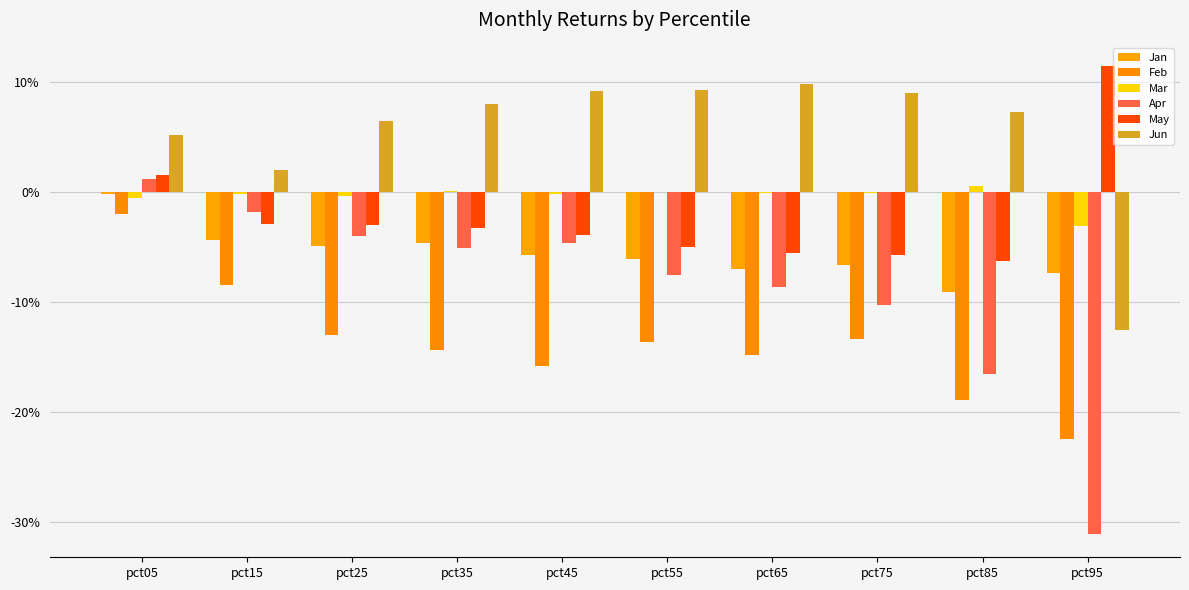

Reading left to right, transcribe all the data shown in this chart.

Jan: pct05=-0.0	pct15=-0.0	pct25=-0.0	pct35=-0.0	pct45=-0.1	pct55=-0.1	pct65=-0.1	pct75=-0.1	pct85=-0.1	pct95=-0.1
Feb: pct05=-0.0	pct15=-0.1	pct25=-0.1	pct35=-0.1	pct45=-0.2	pct55=-0.1	pct65=-0.1	pct75=-0.1	pct85=-0.2	pct95=-0.2
Mar: pct05=-0.0	pct15=-0.0	pct25=-0.0	pct35=0.0	pct45=-0.0	pct55=-0.0	pct65=-0.0	pct75=-0.0	pct85=0.0	pct95=-0.0
Apr: pct05=0.0	pct15=-0.0	pct25=-0.0	pct35=-0.1	pct45=-0.0	pct55=-0.1	pct65=-0.1	pct75=-0.1	pct85=-0.2	pct95=-0.3
May: pct05=0.0	pct15=-0.0	pct25=-0.0	pct35=-0.0	pct45=-0.0	pct55=-0.0	pct65=-0.1	pct75=-0.1	pct85=-0.1	pct95=0.1
Jun: pct05=0.1	pct15=0.0	pct25=0.1	pct35=0.1	pct45=0.1	pct55=0.1	pct65=0.1	pct75=0.1	pct85=0.1	pct95=-0.1